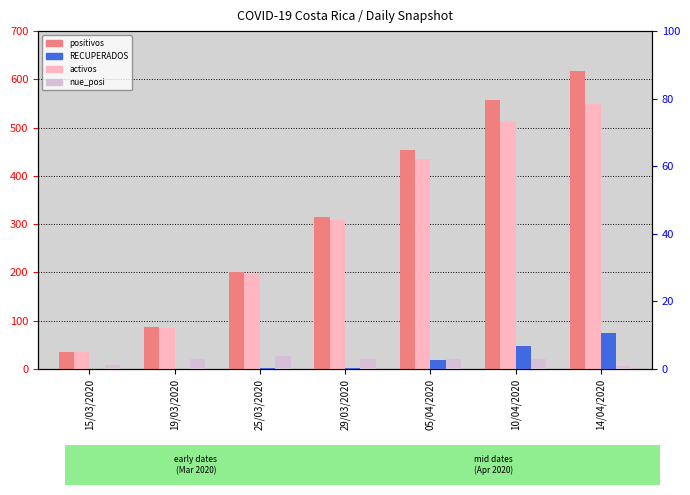

True or false: positivos has a value of 558.0 at 10/04/2020.

True